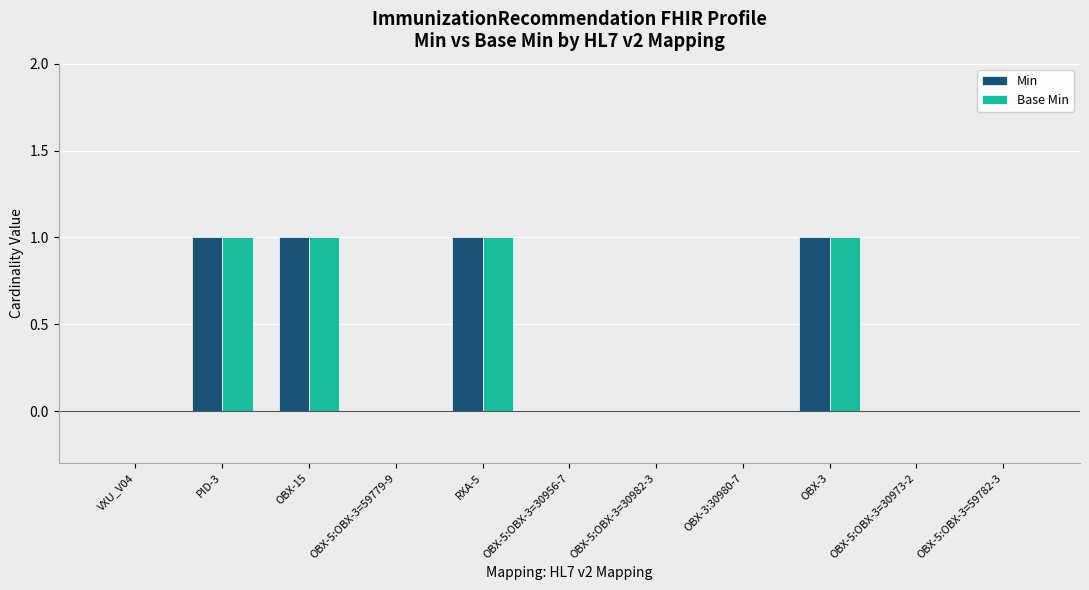

Is it true that Min equals 1 at RXA-5?

True